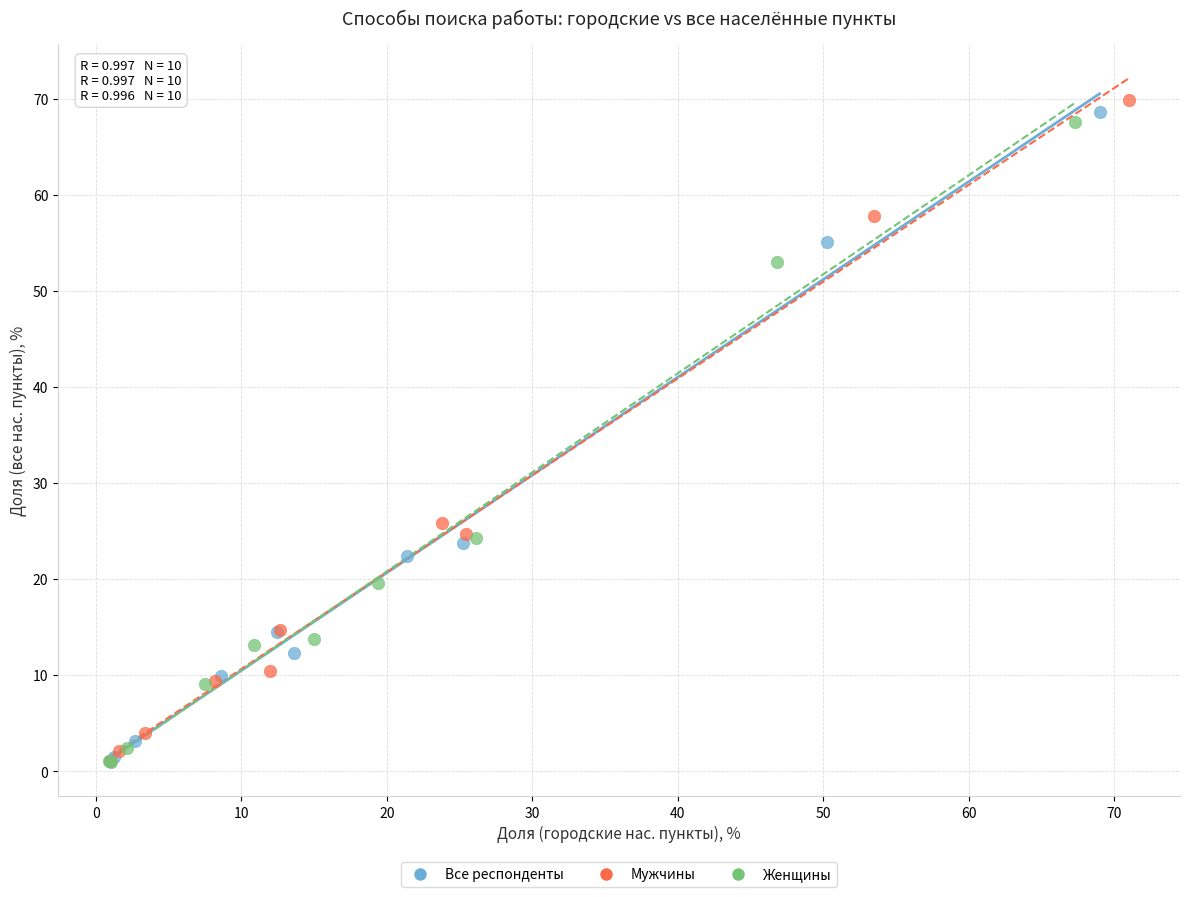

What are all the series names shown in the legend?

Все респонденты, Мужчины, Женщины